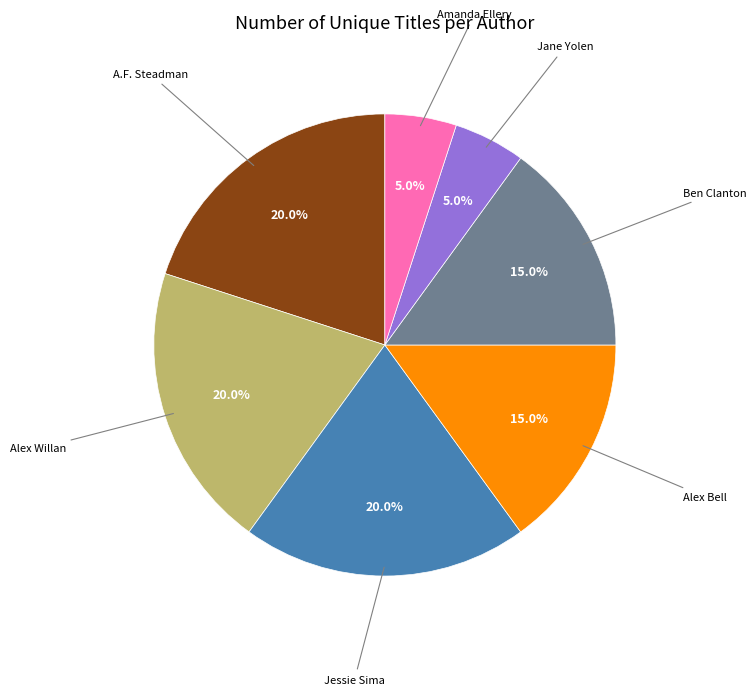

Is there any slice that represents more than half of the pie?

No